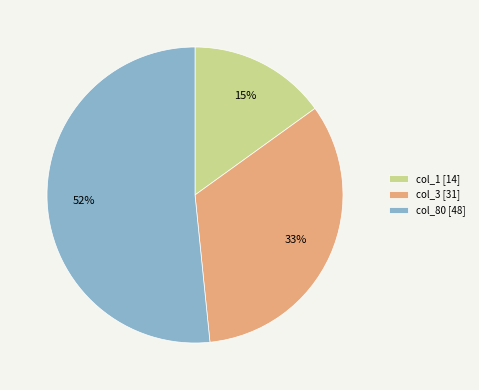

What is the smallest slice in the pie chart?

col_1 [14]